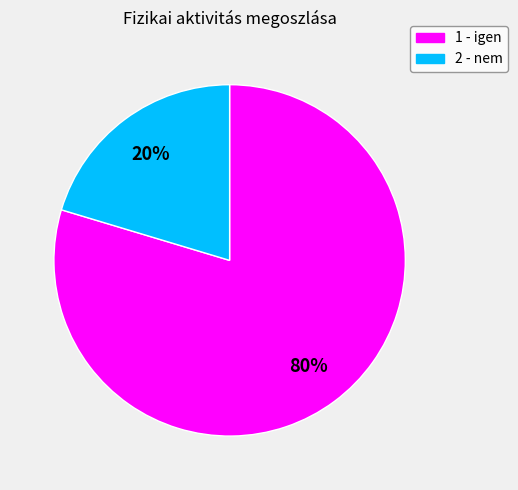

Between 2 - nem and 1 - igen, which is larger?

1 - igen